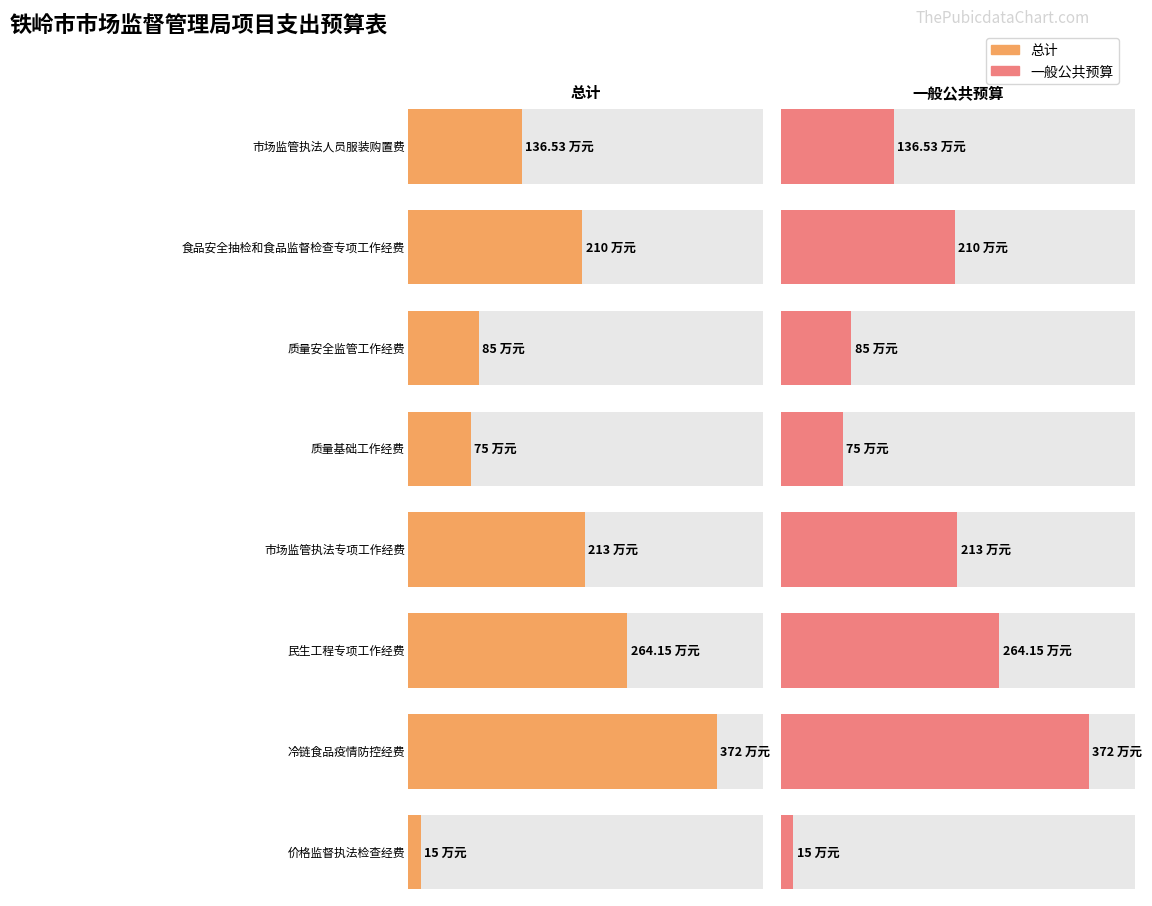

Where is 一般公共预算 nearest to the value 193?

食品安全抽检和食品监督检查专项工作经费